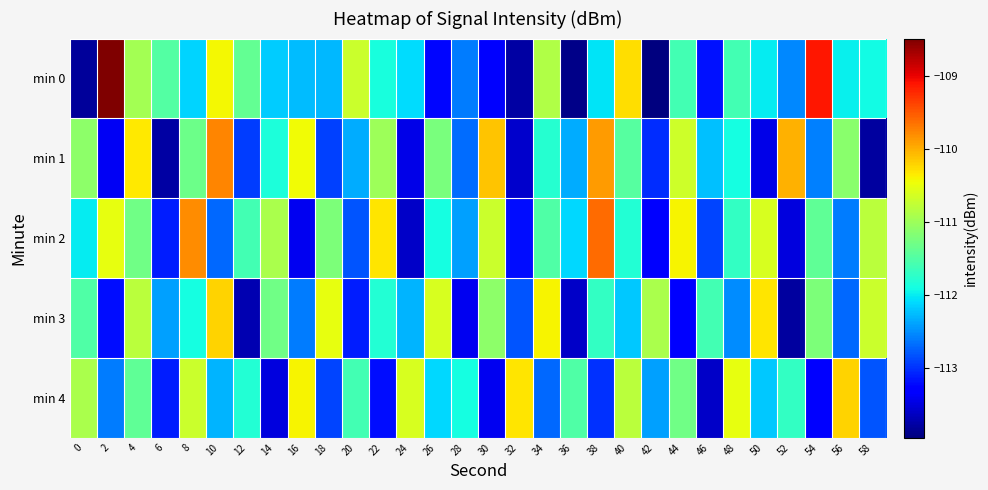

Which series changed the most between 16 and 38?

min 2